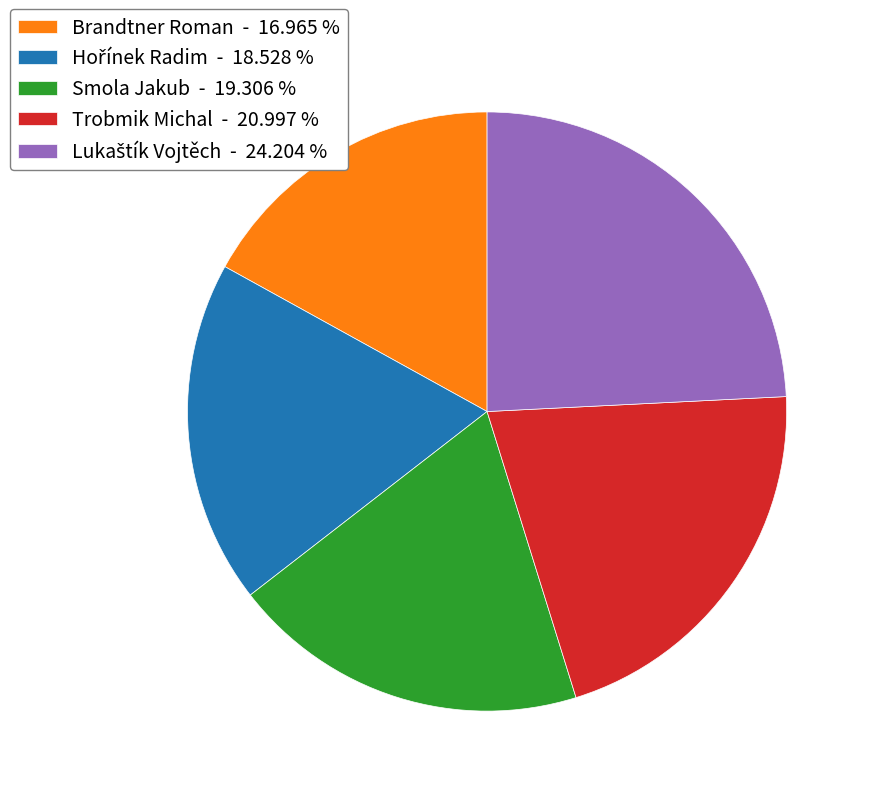

Count the number of slices in the pie.

5